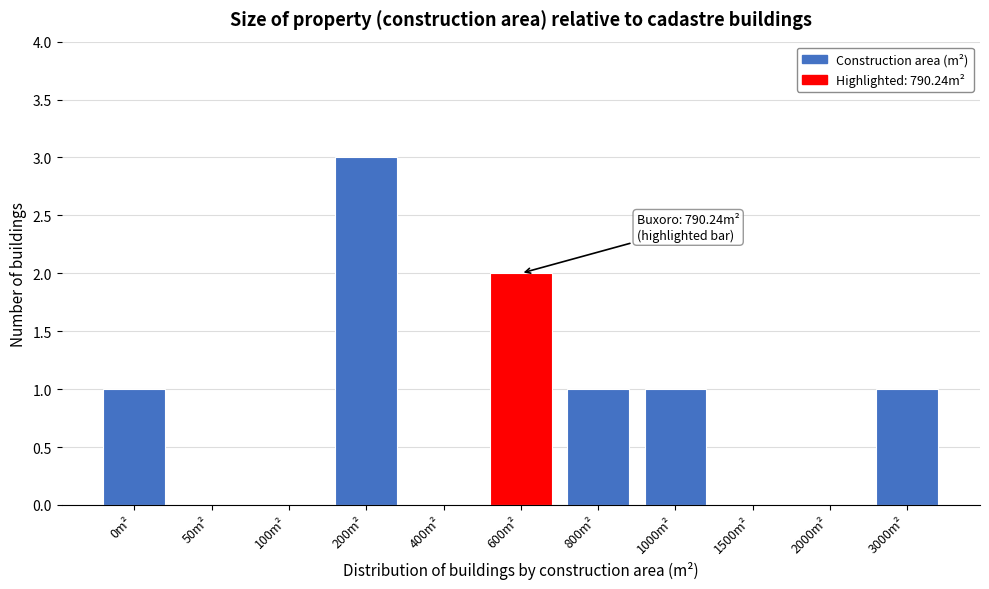

Reading right to left, what are all the values shown in this chart?

3000m²=1	2000m²=0	1500m²=0	1000m²=1	800m²=1	600m²=2	400m²=0	200m²=3	100m²=0	50m²=0	0m²=1